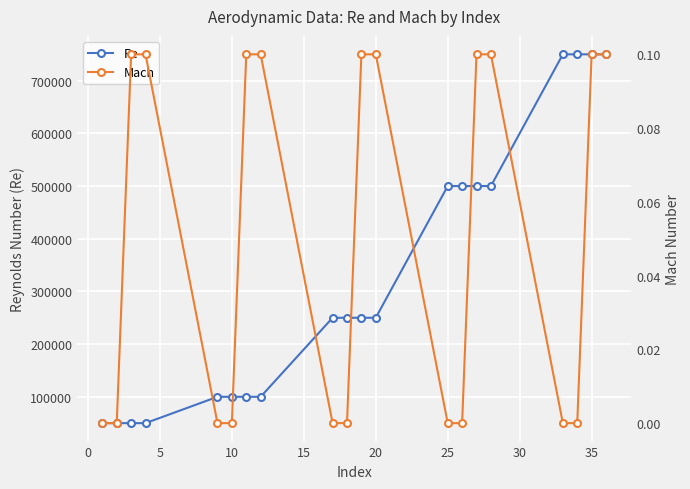

Is this an area chart (filled region under the line)?

No